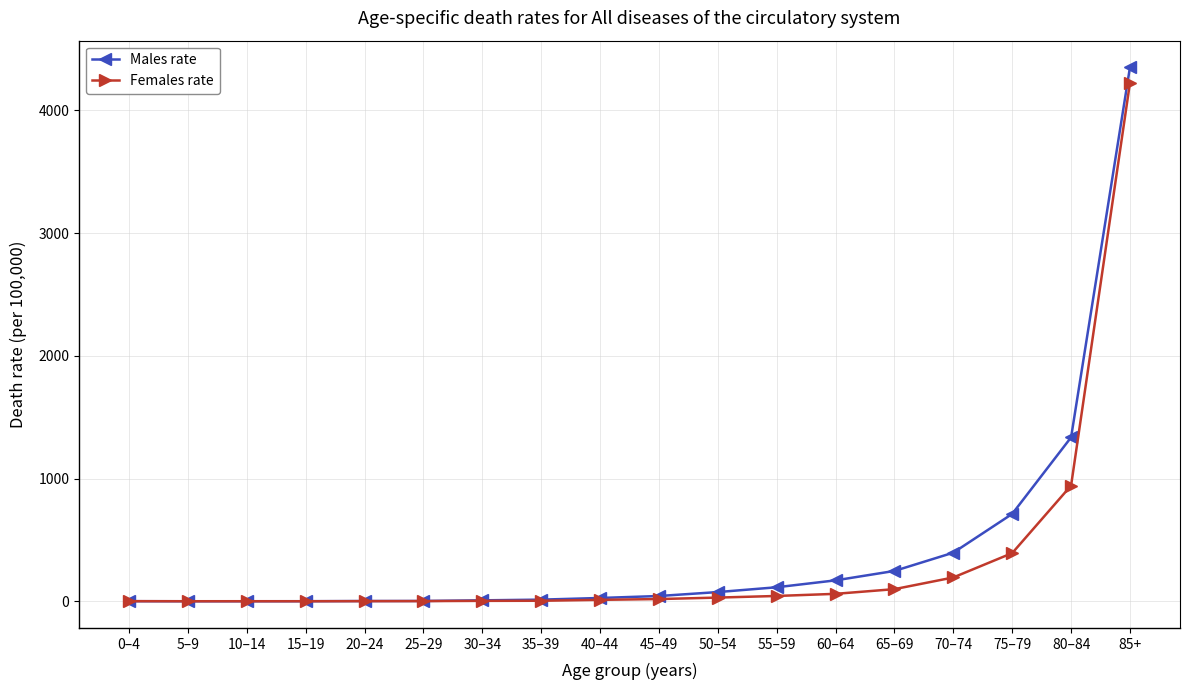

What is the spread (max minus min) of values at 60–64?

109.9